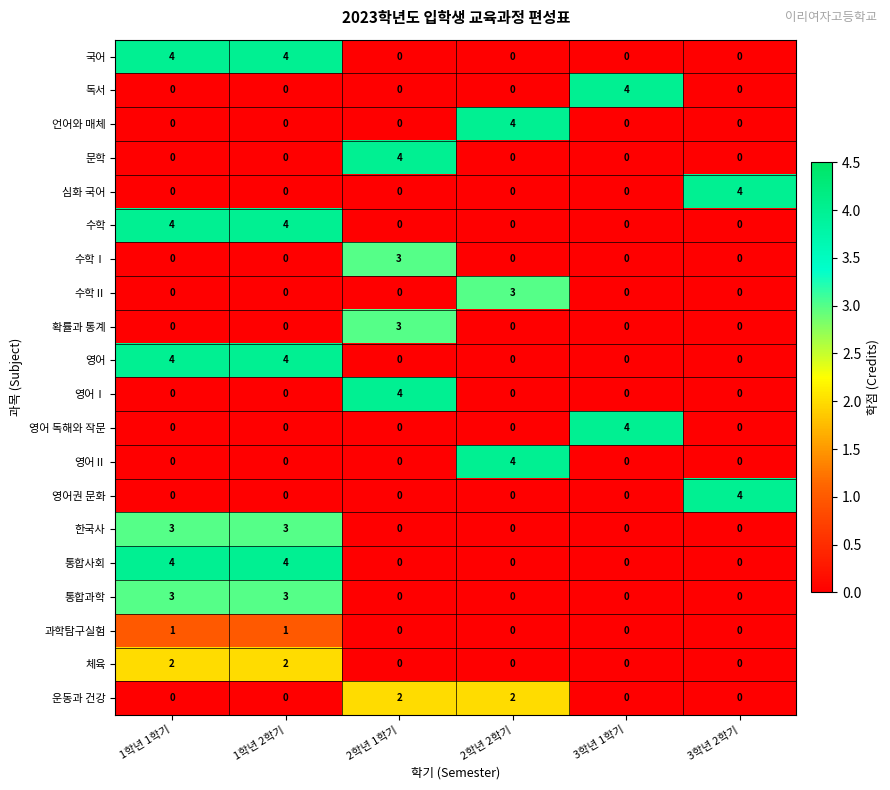

At how many categories does at least one series exceed 2?

6